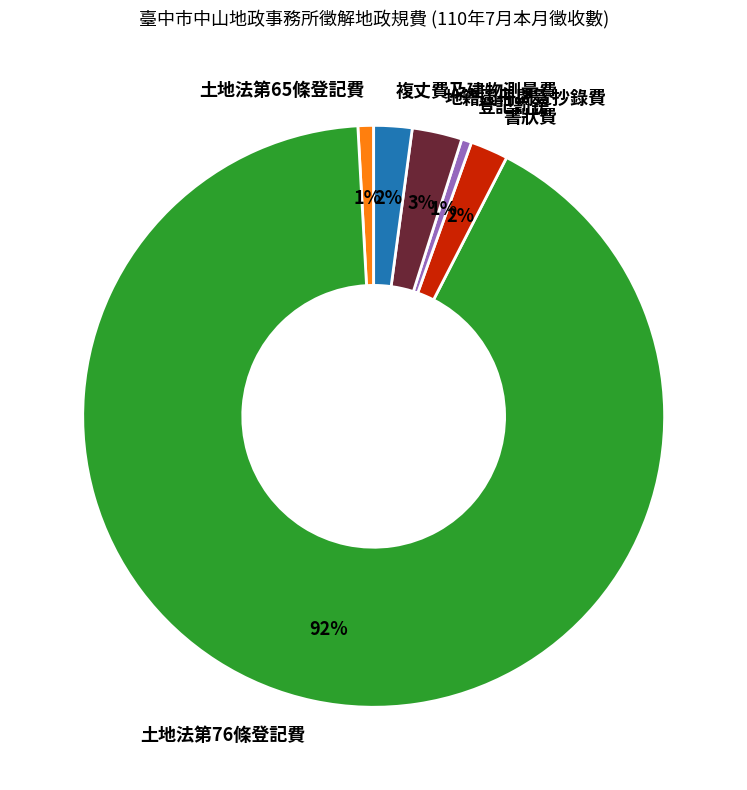

To the nearest percent, what is the average slice percentage?

17%